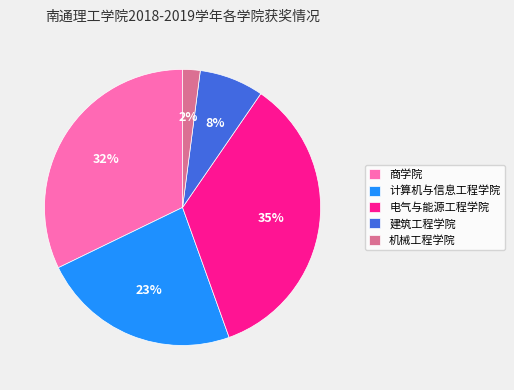

To the nearest percent, what is the combined percentage of 机械工程学院 and 建筑工程学院?

10%